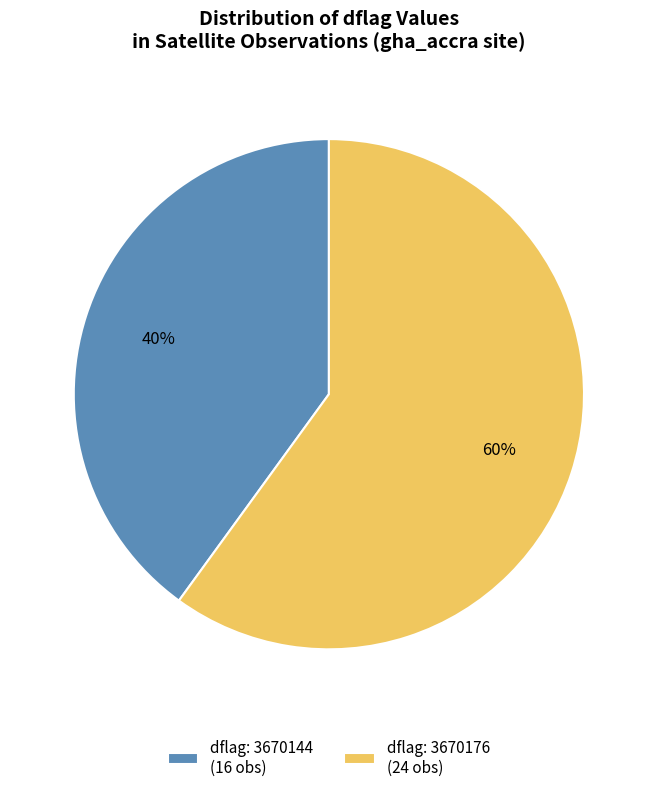

To the nearest percent, what is the difference between the largest and smallest slice percentages?

20%